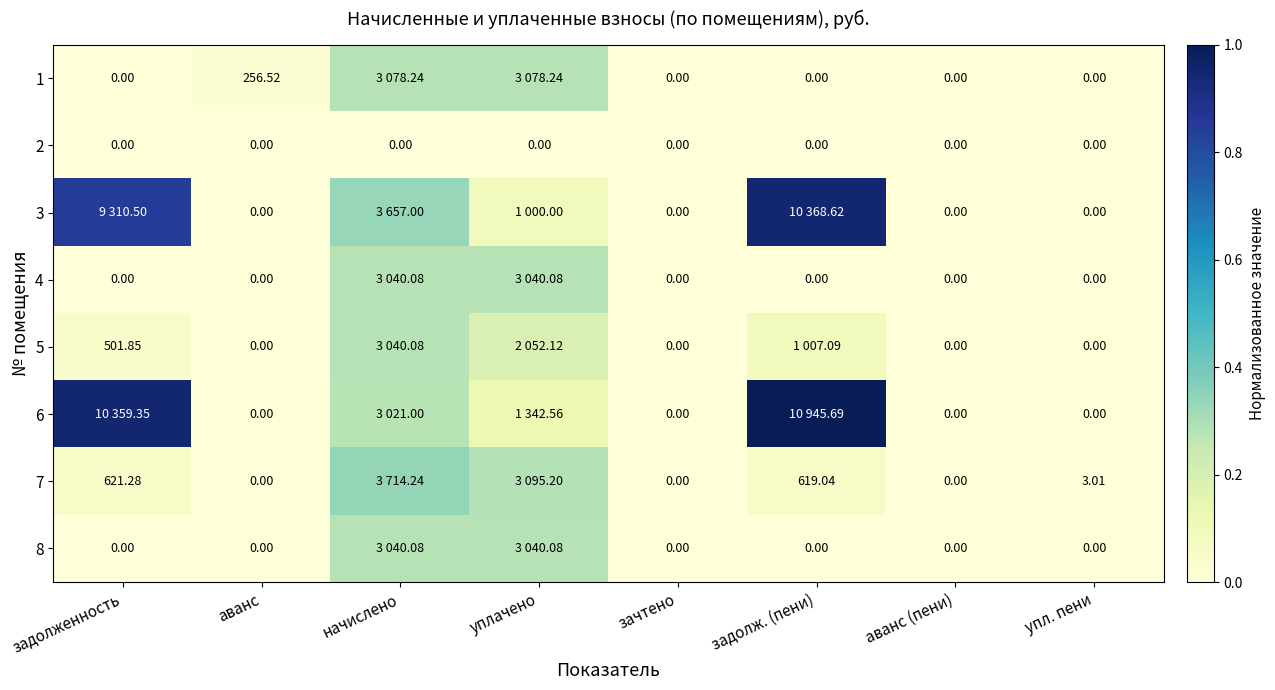

The 4 series shows -0.2 at зачтено. True or false?

False